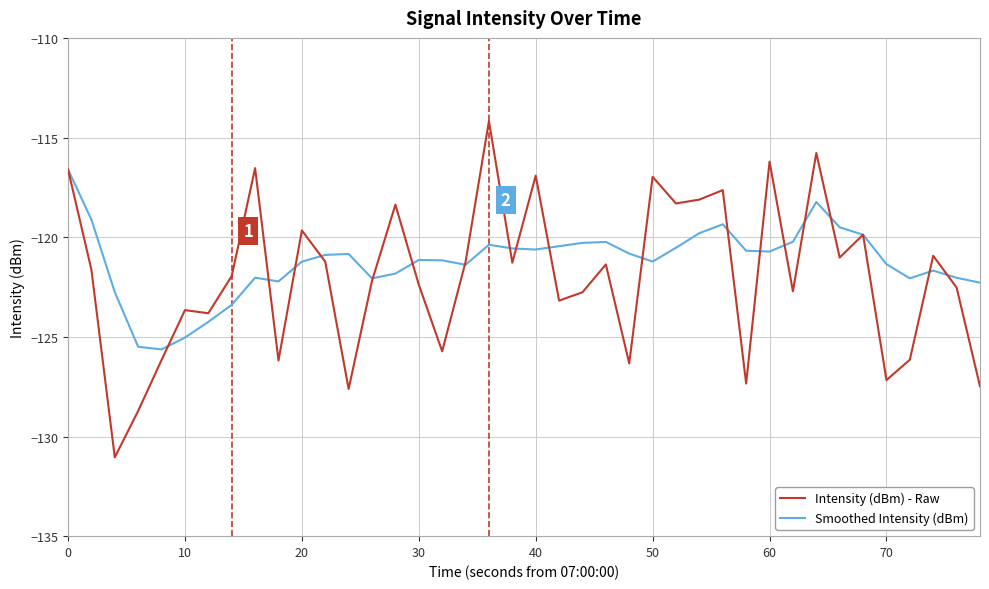

Which series has the largest range (max minus min)?

Intensity (dBm) - Raw